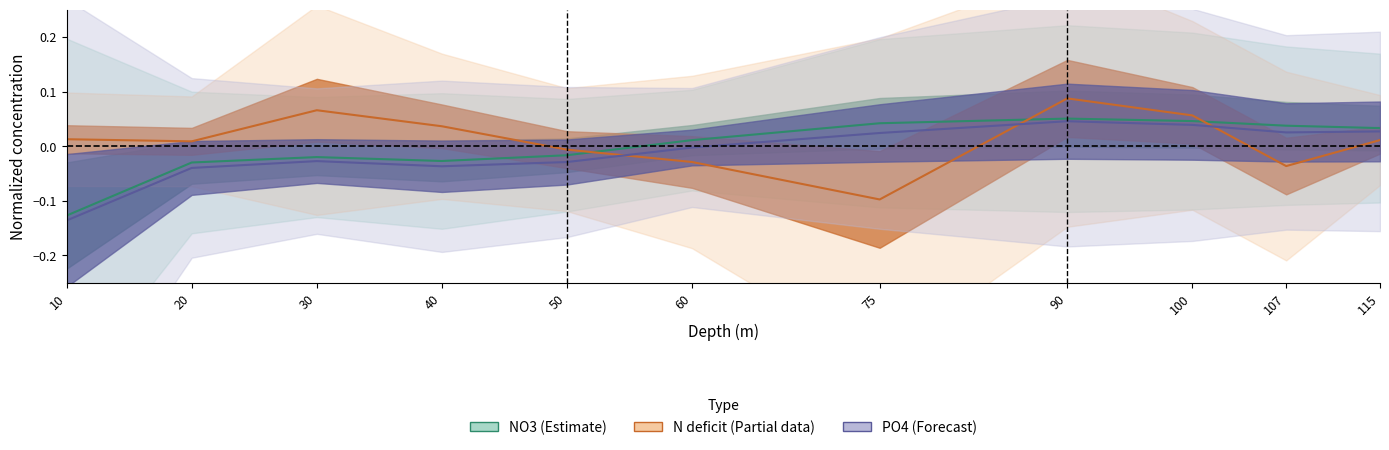

Is the value of NO3 (µmol/L) at 10 greater than the value of PO4 (µmol/L) at 30?

No